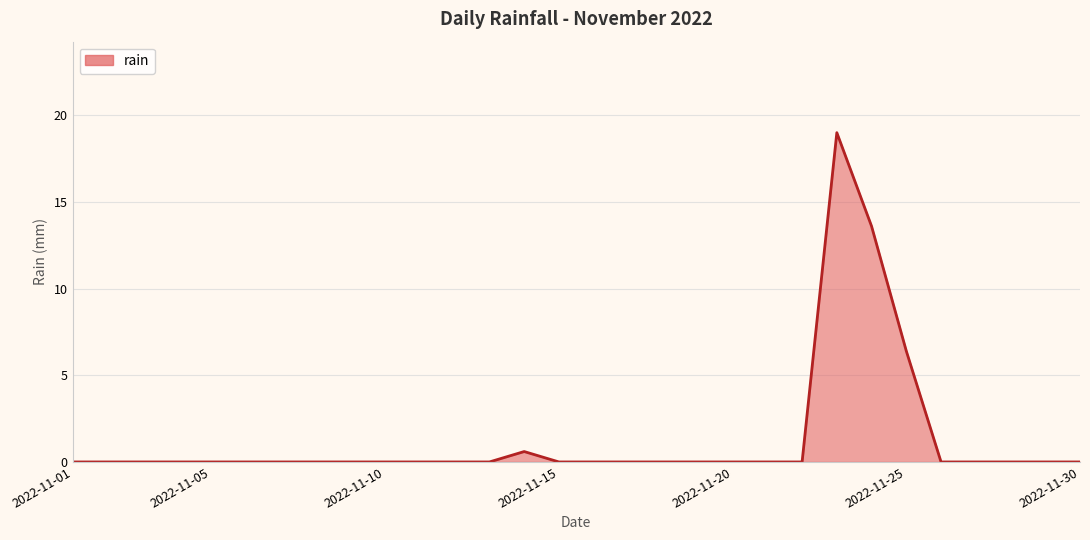

What is the difference between the maximum and minimum values?

19.0